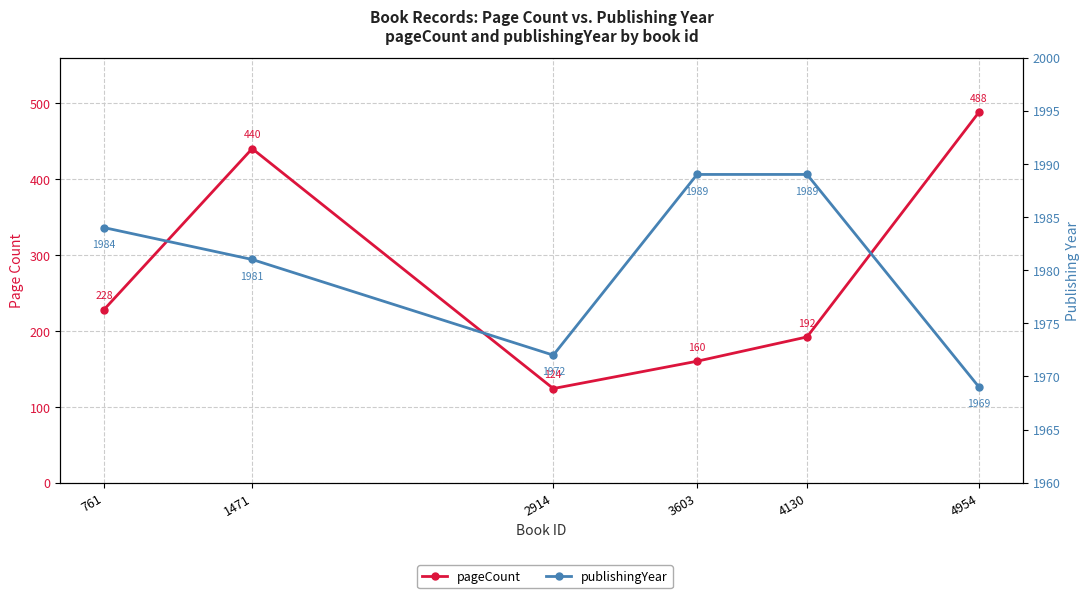

Rank the series by their maximum value, from lowest to highest.

pageCount, publishingYear